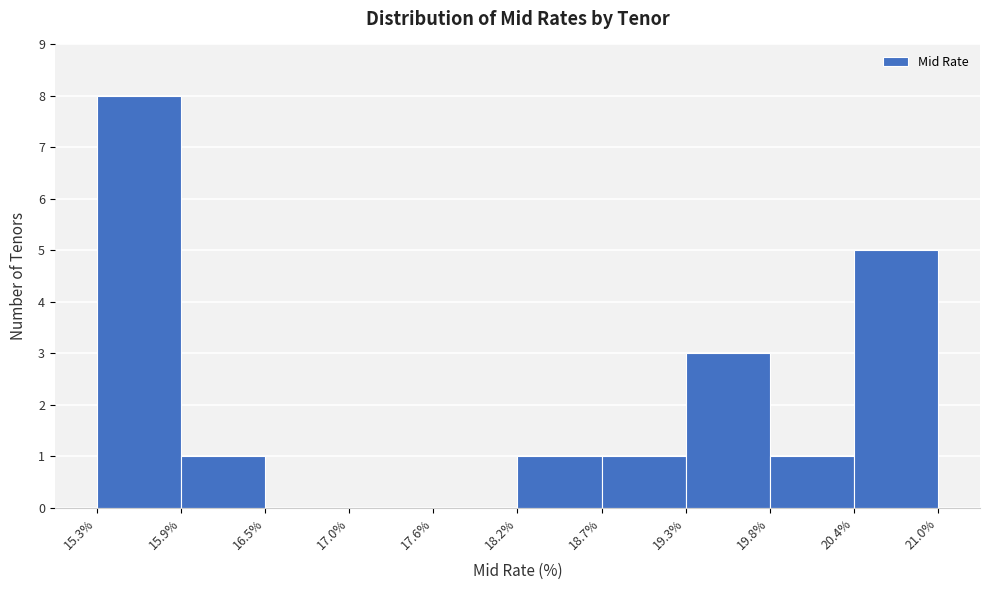

Reading left to right, transcribe this chart: for each bar, give the range it covers on the x-axis and its height. The values are not printed on the chart, so give them approximately, as read against the axis.

15.3% to 15.9%: 8
15.9% to 16.5%: 1
16.5% to 17.0%: 0
17.0% to 17.6%: 0
17.6% to 18.2%: 0
18.2% to 18.7%: 1
18.7% to 19.3%: 1
19.3% to 19.8%: 3
19.8% to 20.4%: 1
20.4% to 21.0%: 5